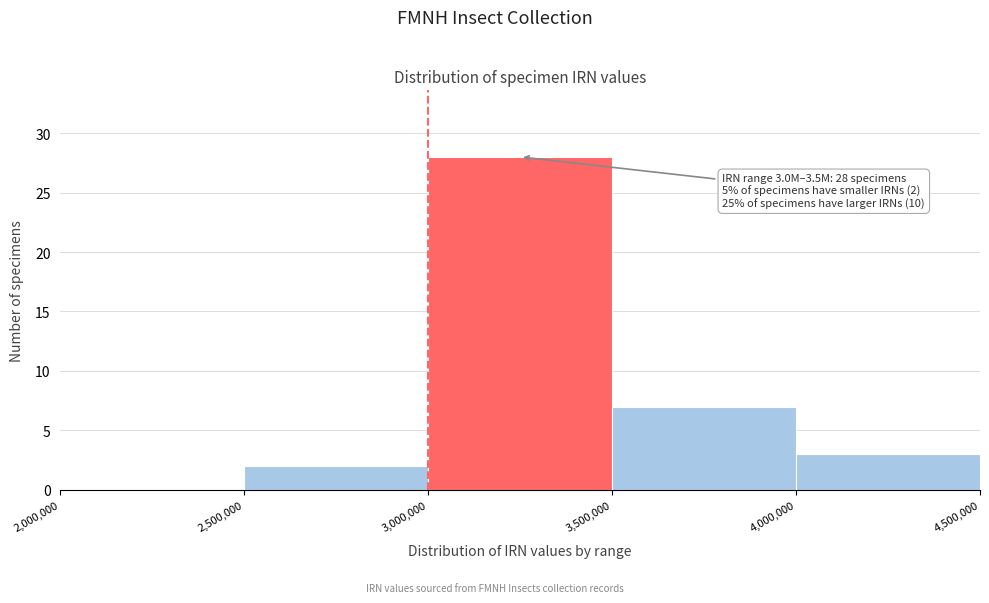

Which range on the x-axis has the tallest bar?

3,000,000 to 3,500,000